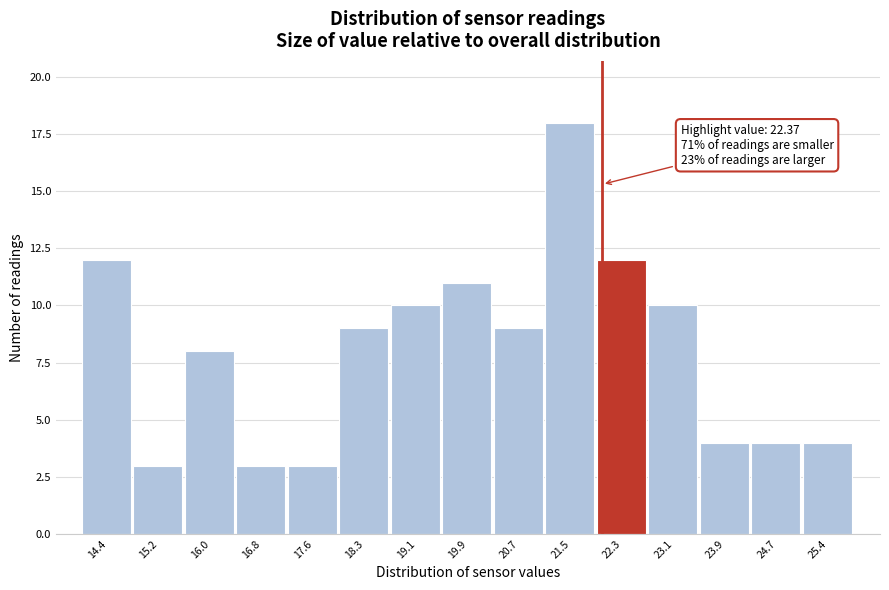

Reading left to right, what are all the values shown in this chart?

14.4=12	15.2=3	16.0=8	16.8=3	17.6=3	18.3=9	19.1=10	19.9=11	20.7=9	21.5=18	22.3=12	23.1=10	23.9=4	24.7=4	25.4=4